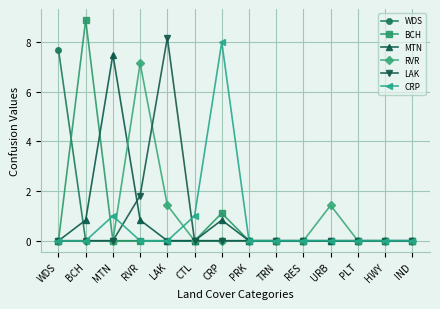

Reading left to right, what are all the values shown in this chart?

WDS: WDS=7.7	BCH=0.0	MTN=0.0	RVR=0.0	LAK=0.0	CTL=0.0	CRP=0.0	PRK=0.0	TRN=0.0	RES=0.0	URB=0.0	PLT=0.0	HWY=0.0	IND=0.0
BCH: WDS=0.0	BCH=8.9	MTN=0.0	RVR=0.0	LAK=0.0	CTL=0.0	CRP=1.1	PRK=0.0	TRN=0.0	RES=0.0	URB=0.0	PLT=0.0	HWY=0.0	IND=0.0
MTN: WDS=0.0	BCH=0.8	MTN=7.5	RVR=0.8	LAK=0.0	CTL=0.0	CRP=0.8	PRK=0.0	TRN=0.0	RES=0.0	URB=0.0	PLT=0.0	HWY=0.0	IND=0.0
RVR: WDS=0.0	BCH=0.0	MTN=0.0	RVR=7.1	LAK=1.4	CTL=0.0	CRP=0.0	PRK=0.0	TRN=0.0	RES=0.0	URB=1.4	PLT=0.0	HWY=0.0	IND=0.0
LAK: WDS=0.0	BCH=0.0	MTN=0.0	RVR=1.8	LAK=8.2	CTL=0.0	CRP=0.0	PRK=0.0	TRN=0.0	RES=0.0	URB=0.0	PLT=0.0	HWY=0.0	IND=0.0
CRP: WDS=0.0	BCH=0.0	MTN=1.0	RVR=0.0	LAK=0.0	CTL=1.0	CRP=8.0	PRK=0.0	TRN=0.0	RES=0.0	URB=0.0	PLT=0.0	HWY=0.0	IND=0.0